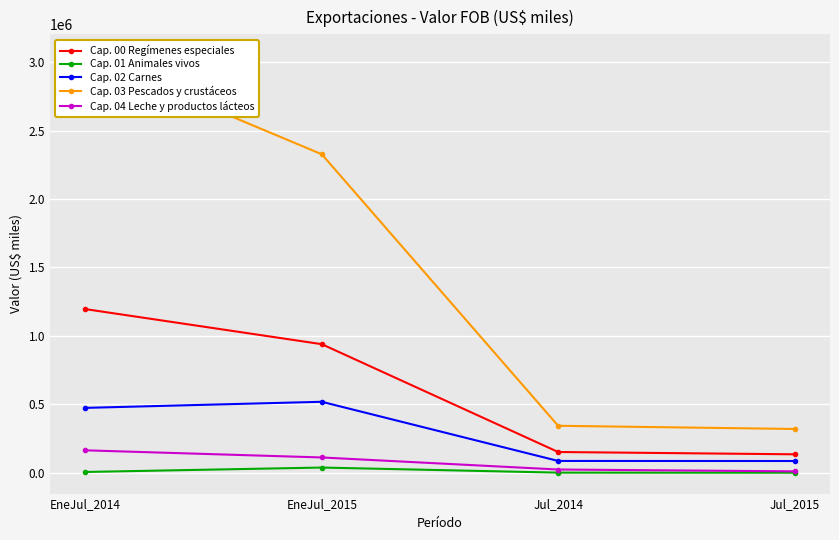

How many distinct data groups are displayed?

5